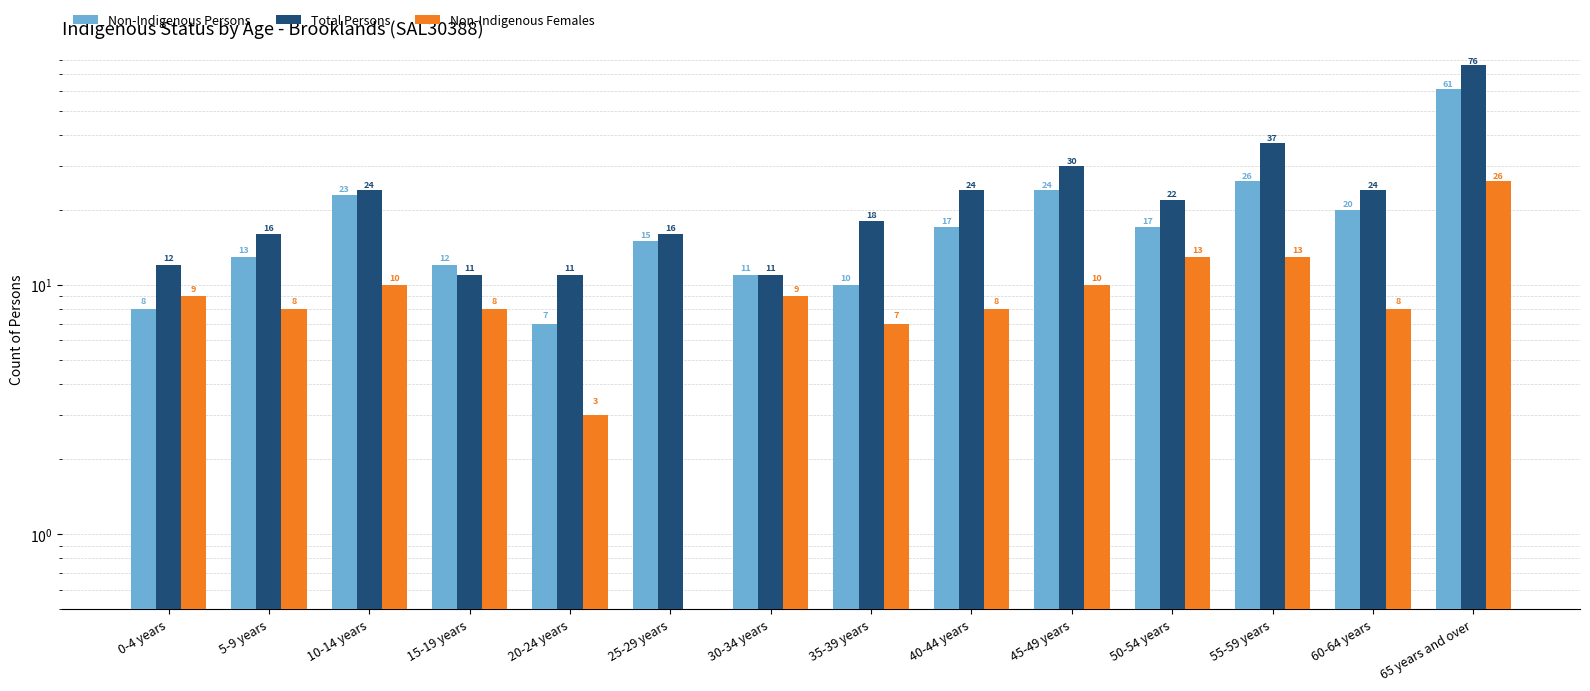

Where is Total Persons nearest to the value 43?

55-59 years